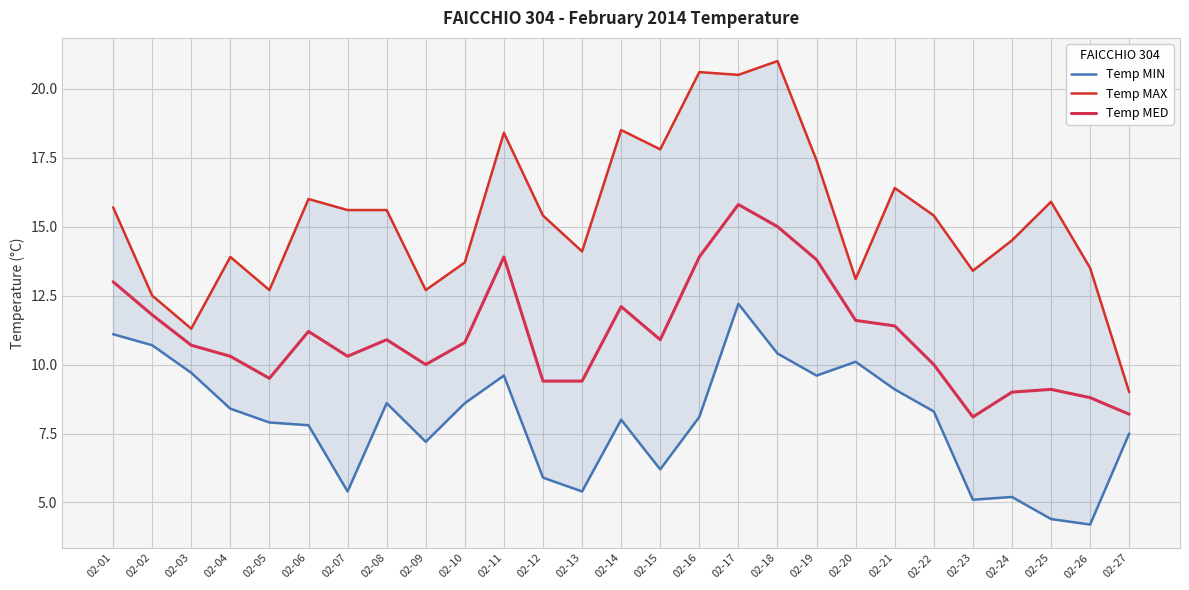

How many distinct data groups are displayed?

3